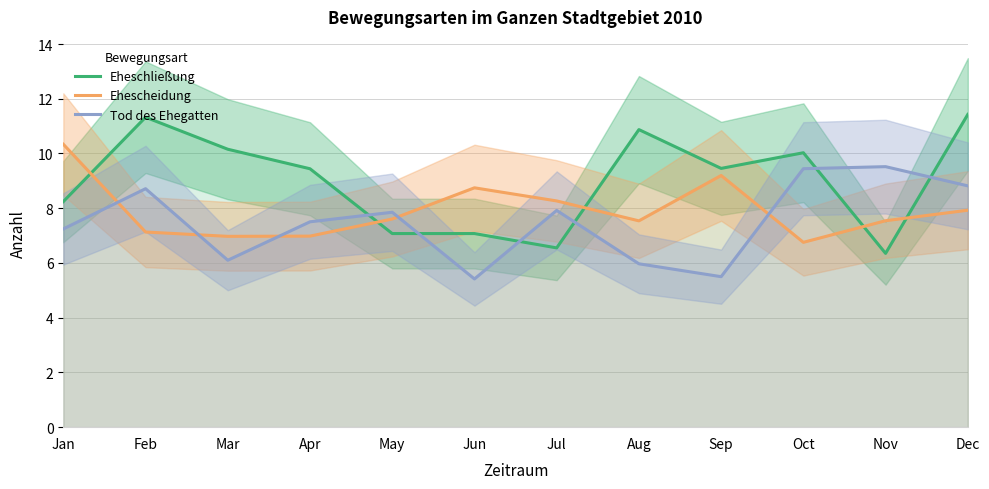

Reading left to right, list all the values displayed in this chart.

Eheschließung: 8.2	11.3	10.2	9.4	7.1	7.1	6.6	10.9	9.5	10.0	6.4	11.4
Ehescheidung: 10.3	7.1	7.0	7.0	7.6	8.7	8.3	7.5	9.2	6.8	7.5	7.9
Tod des Ehegatten: 7.2	8.7	6.1	7.5	7.9	5.4	7.9	6.0	5.5	9.4	9.5	8.8